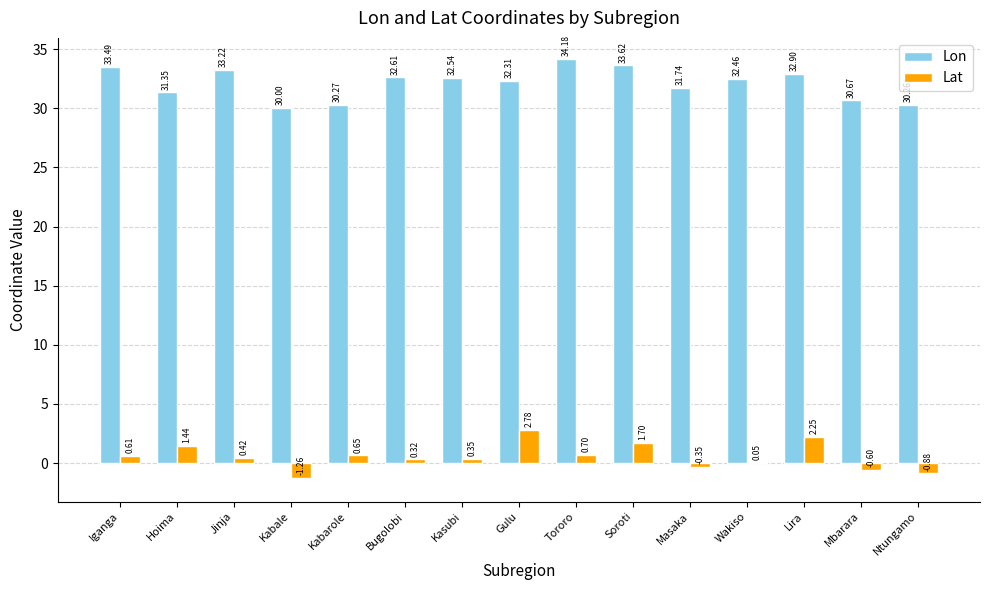

What is the difference between the Lon values at Mbarara and Wakiso?

1.8